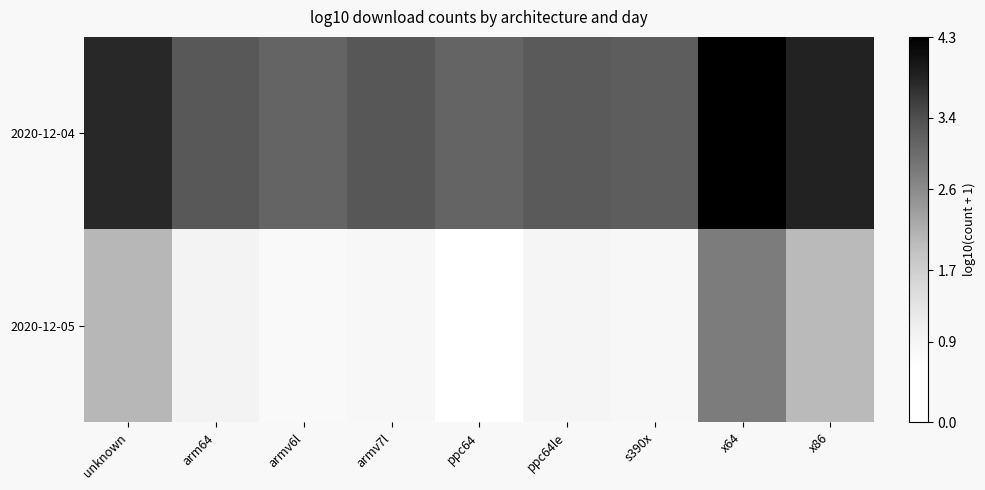

Which series has the largest total across all categories?

2020-12-04